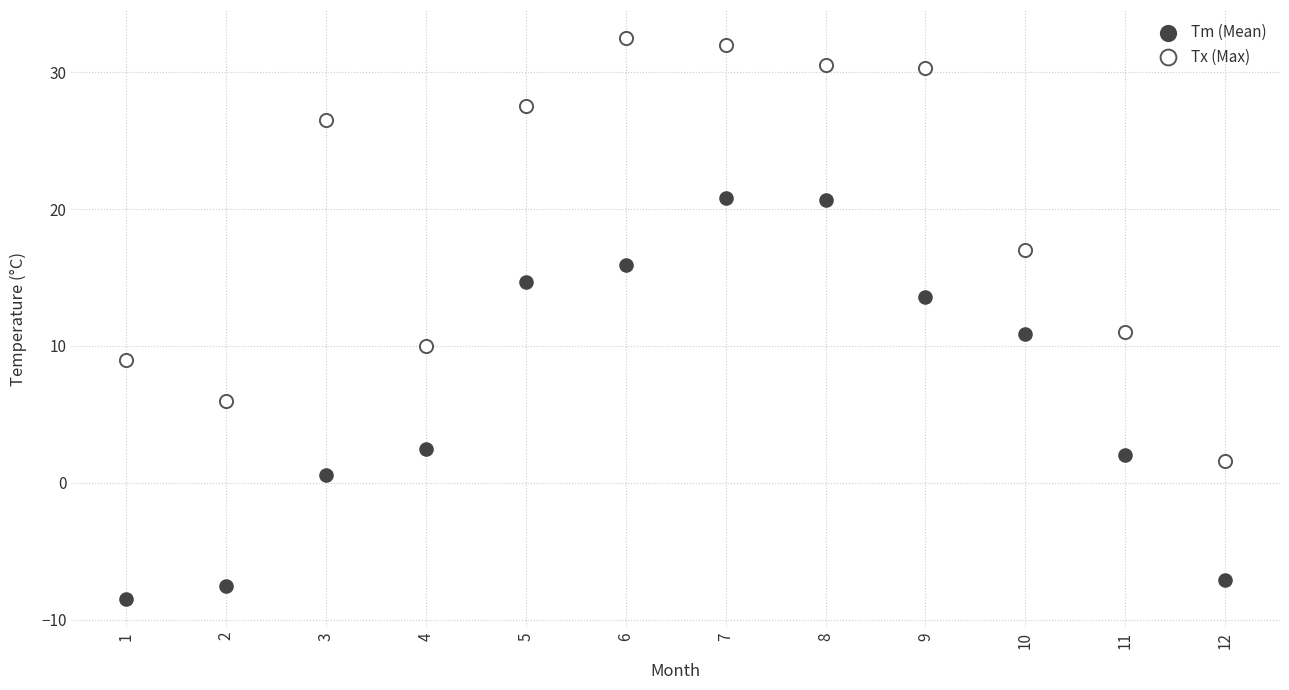

Which series reaches the maximum Y coordinate?

Tx (Max)